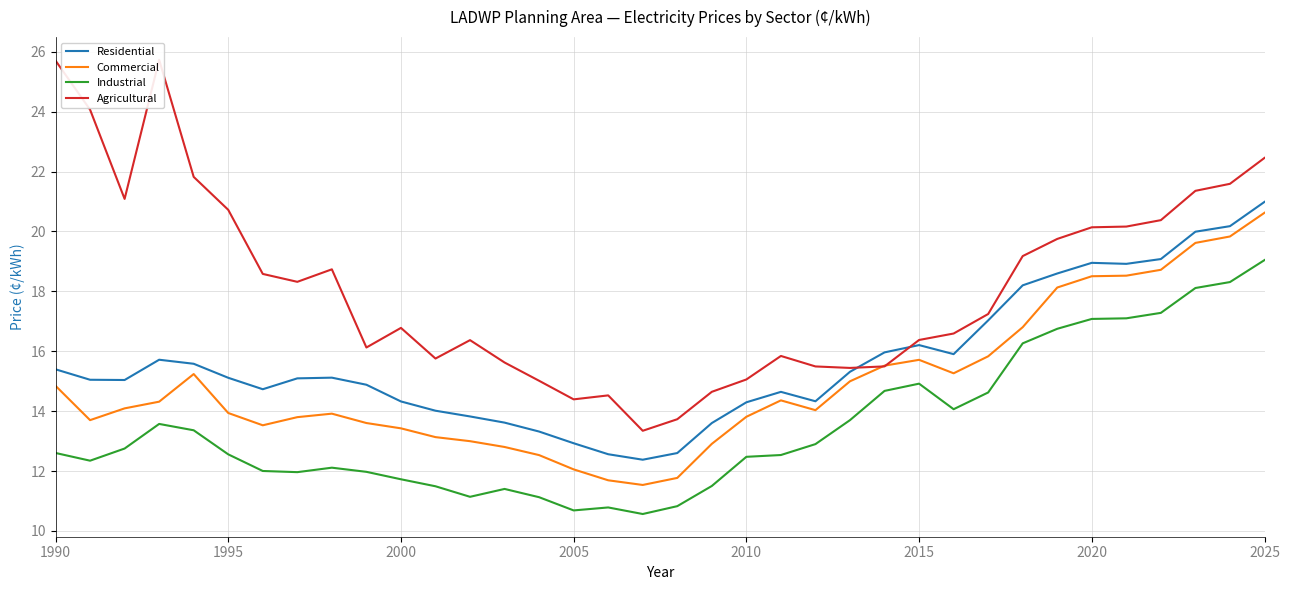

Does the chart display data point markers on the line(s)?

No